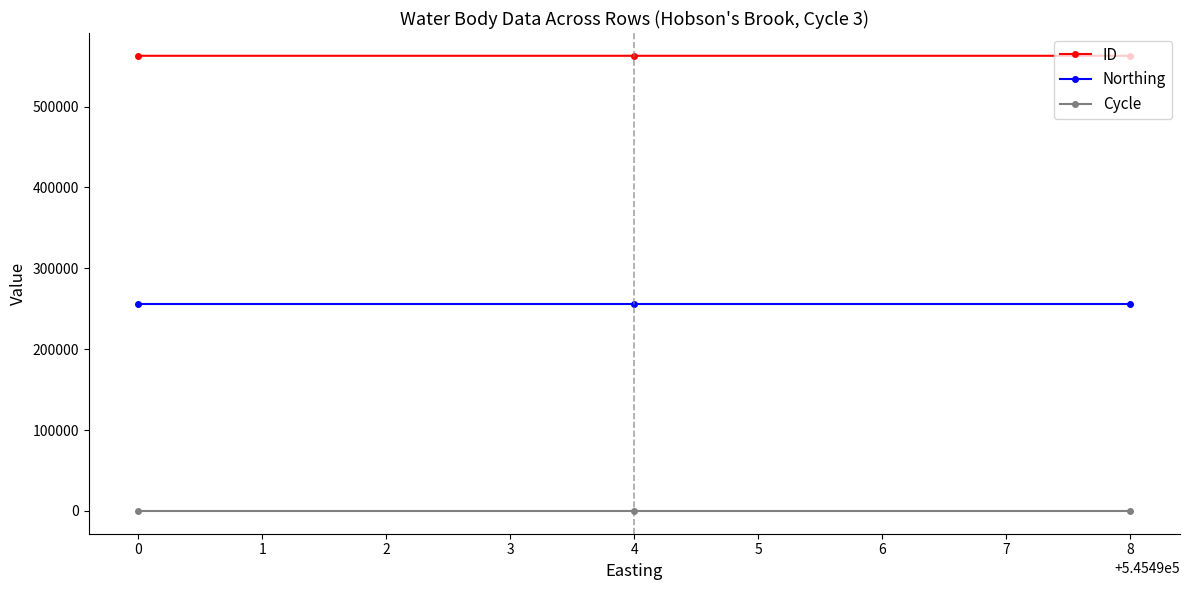

How many series are shown in this chart?

3